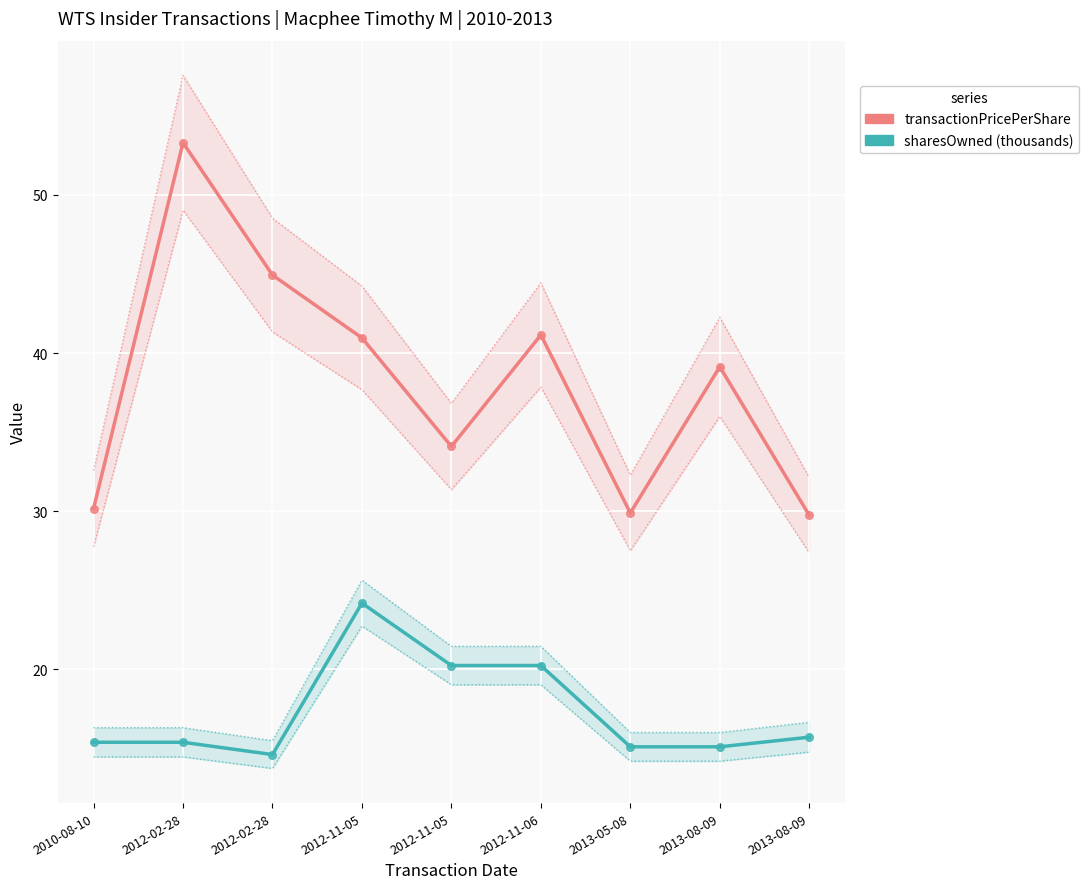

Which series has the largest Y range (max minus min)?

transactionPricePerShare